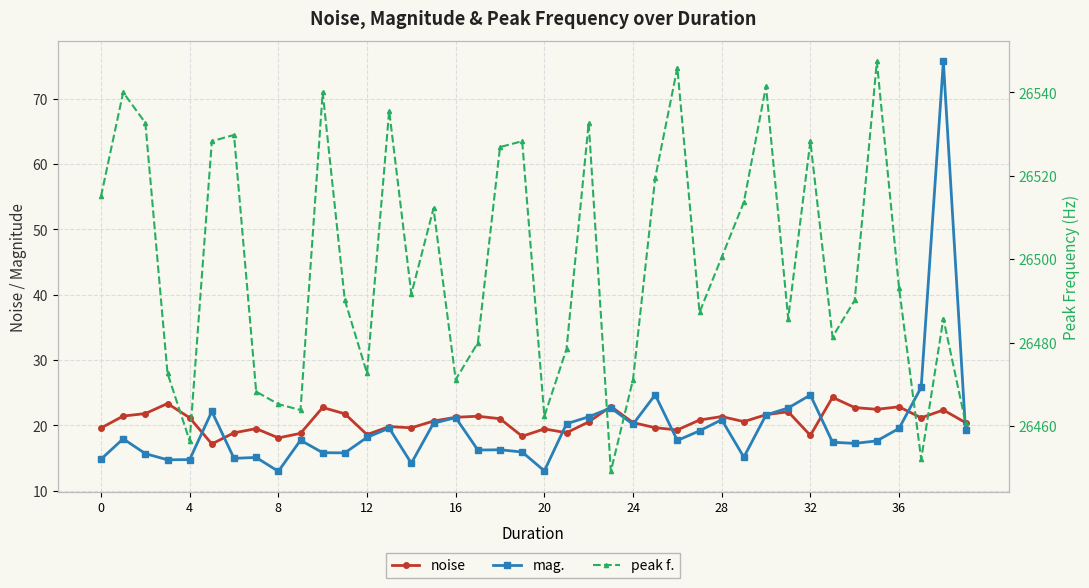

What is the label of the 16th point from the right?

24